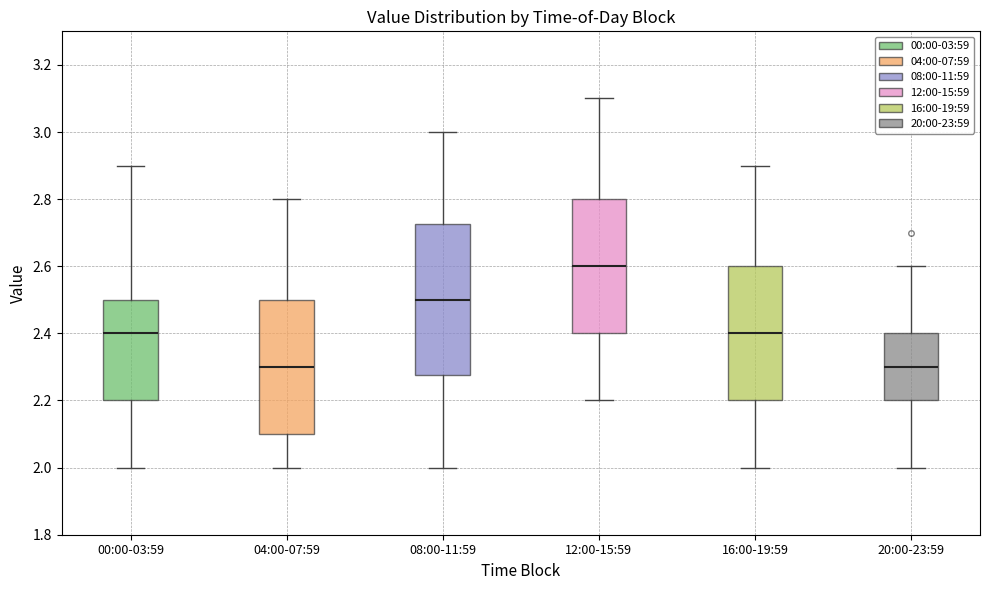

Reading left to right, read every box against the y-axis: the position of its median line, the range the box covers, and the ends of its whiskers. The values are not printed on the chart, so give them approximately, as read against the axis.

00:00-03:59: median 2.40, box 2.20 to 2.50, whiskers 2.00 to 2.90
04:00-07:59: median 2.30, box 2.10 to 2.50, whiskers 2.00 to 2.80
08:00-11:59: median 2.50, box 2.28 to 2.72, whiskers 2.00 to 3.00
12:00-15:59: median 2.60, box 2.40 to 2.80, whiskers 2.20 to 3.10
16:00-19:59: median 2.40, box 2.20 to 2.60, whiskers 2.00 to 2.90
20:00-23:59: median 2.30, box 2.20 to 2.40, whiskers 2.00 to 2.60